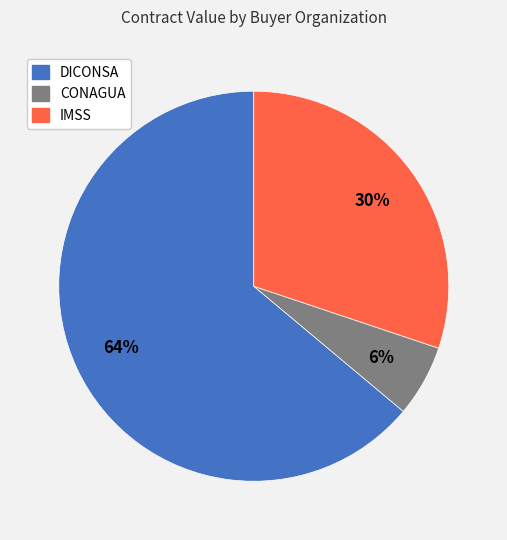

Does any single category account for the majority?

Yes